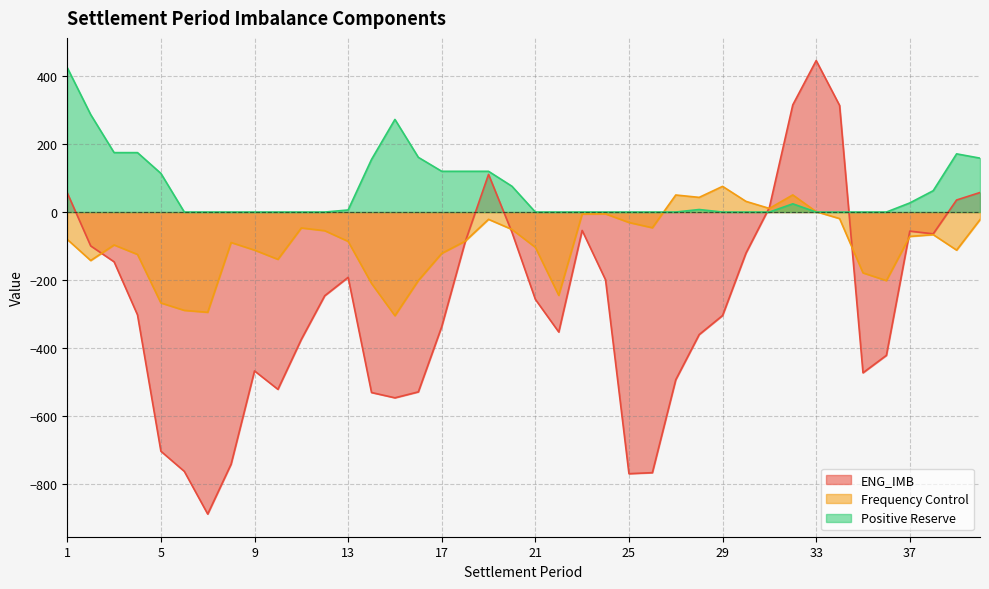

Does the chart display data point markers on the line(s)?

No